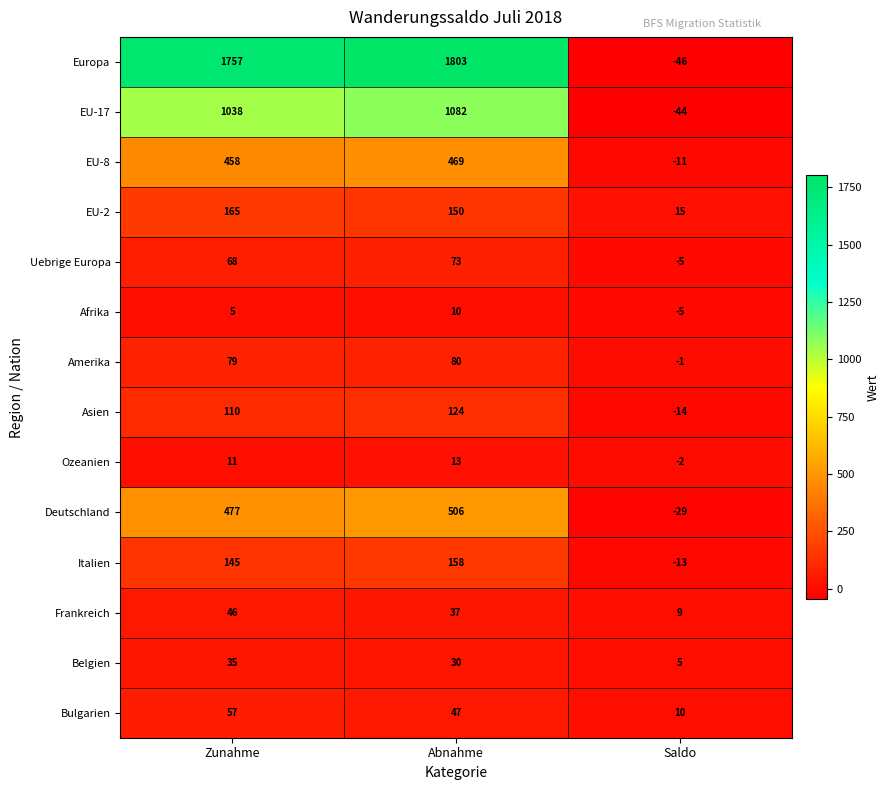

Read the Bulgarien value at Zunahme.

57